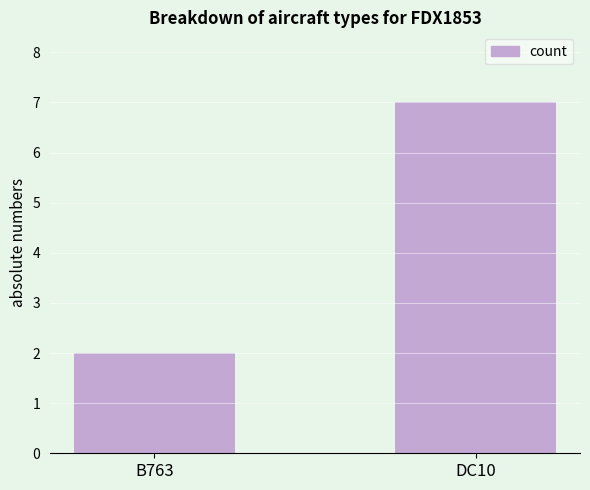

How many values are between 2 and 7?

2